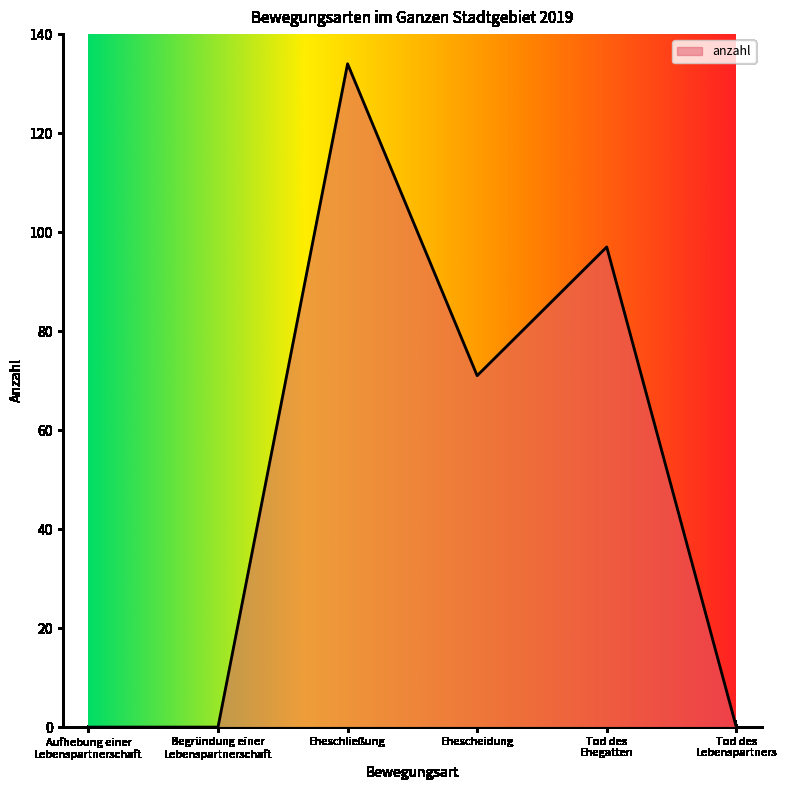

Is it true that the value at Ehescheidung is 71?

True